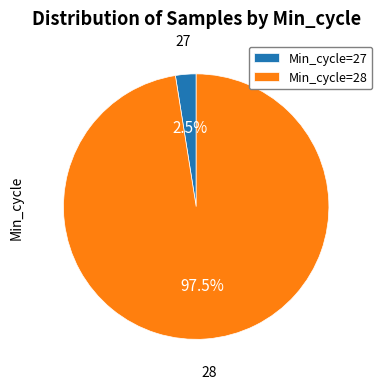

Between Min_cycle=28 and Min_cycle=27, which is larger?

Min_cycle=28